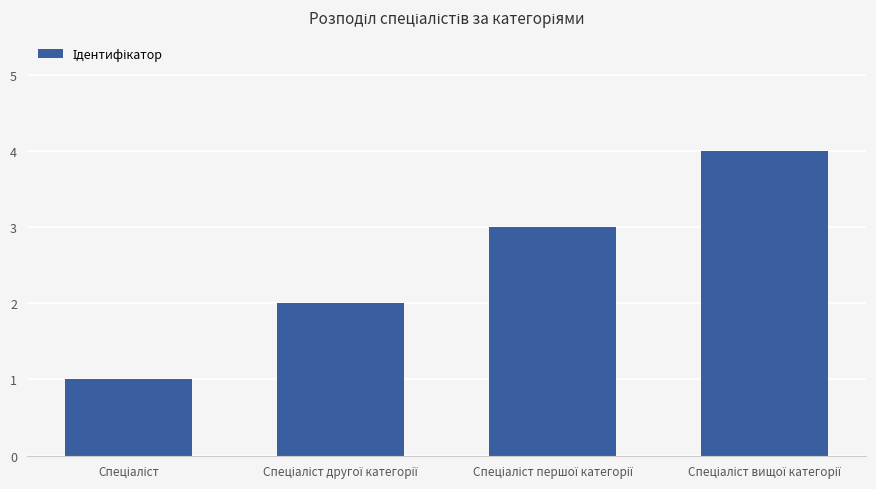

How many data points are less than 3?

2